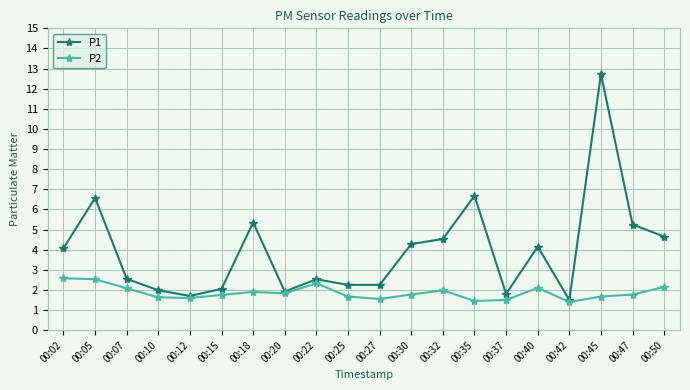

True or false: P1 has more than 1 points higher than both neighbors.

True